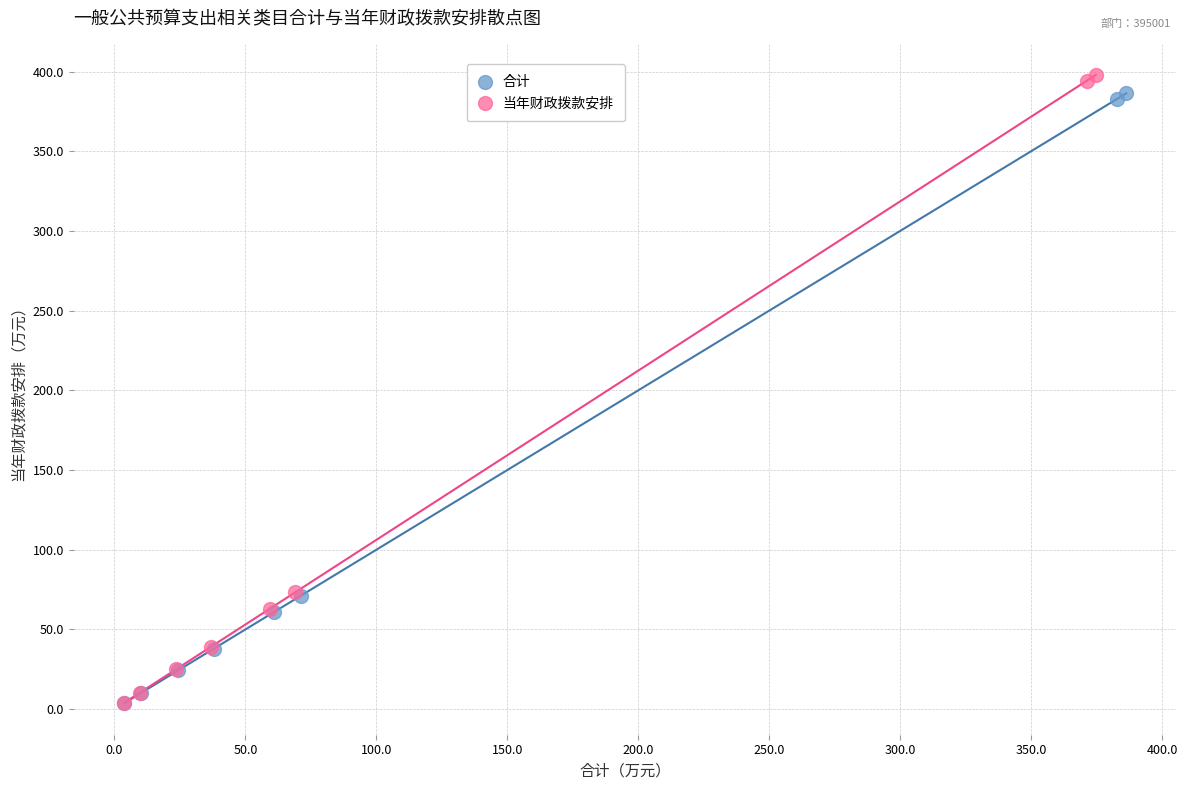

Which series has the largest Y range (max minus min)?

当年财政拨款安排